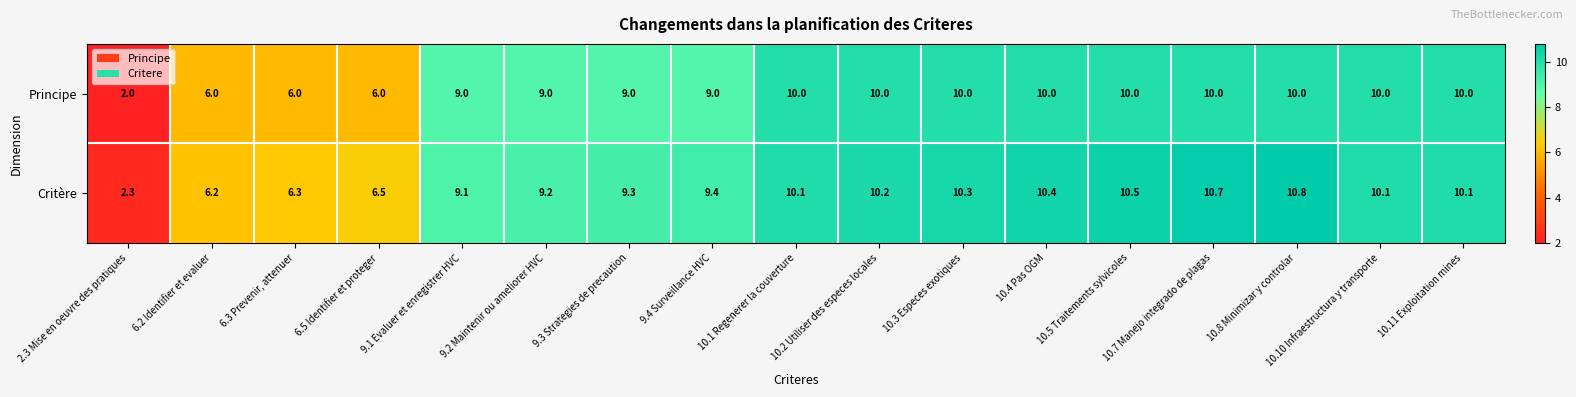

List the series in order of their peak value, lowest first.

Principe, Critère